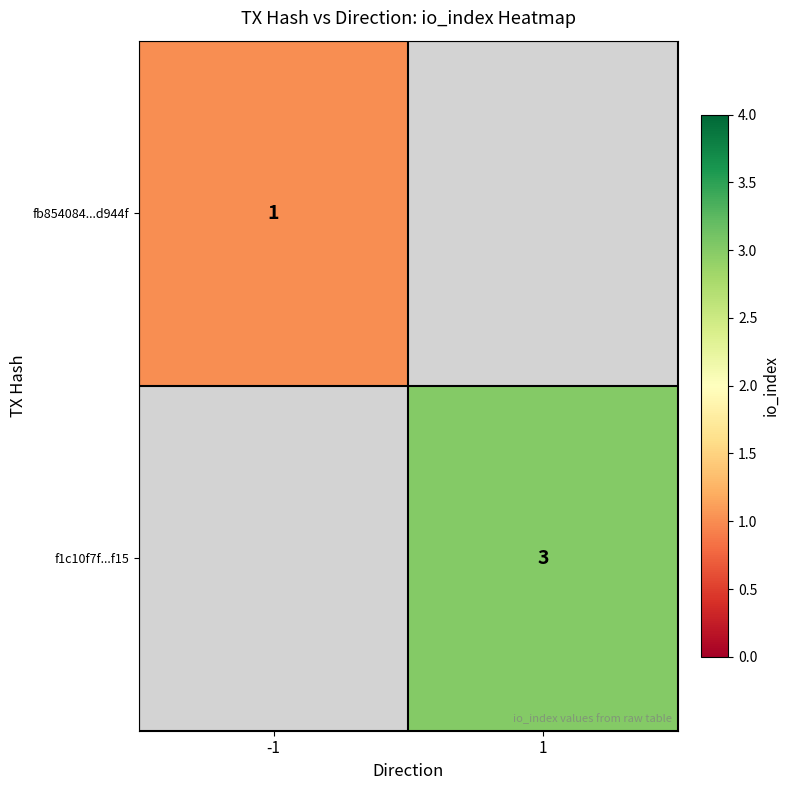

The fb854084...d944f series shows 2 at -1. True or false?

False